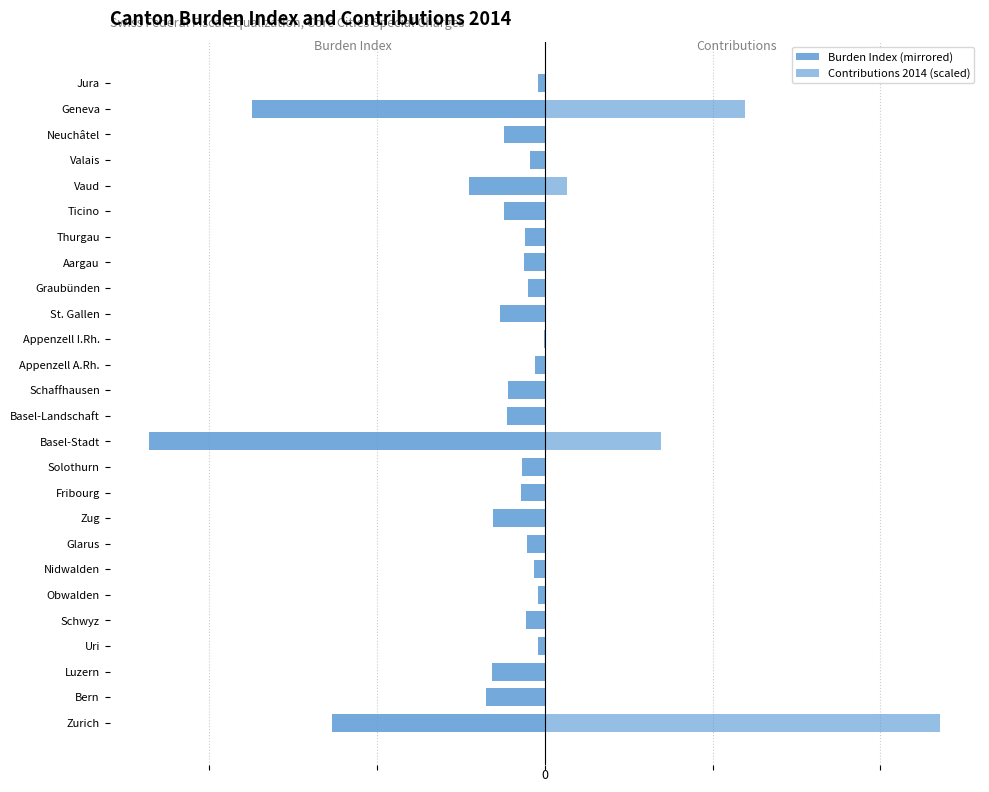

How many bars are there in each group?

2